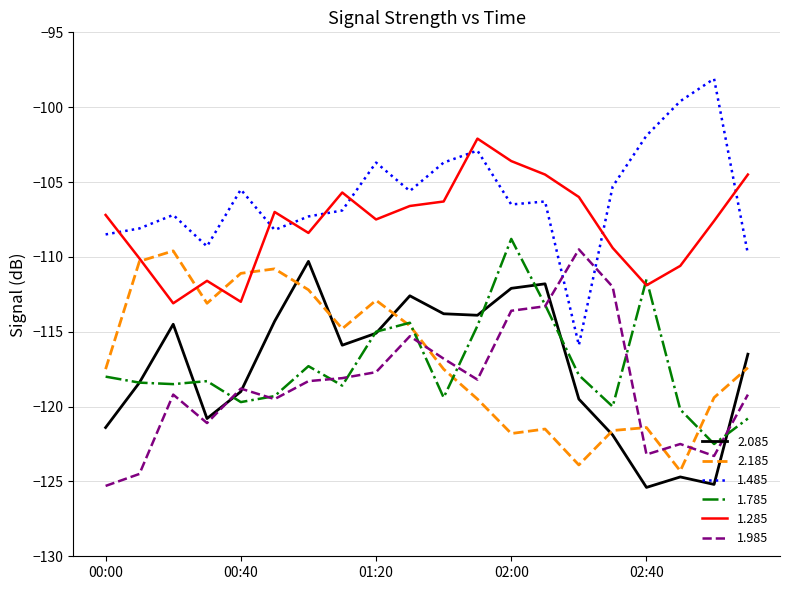

What is the minimum value shown in the chart?

-125.4